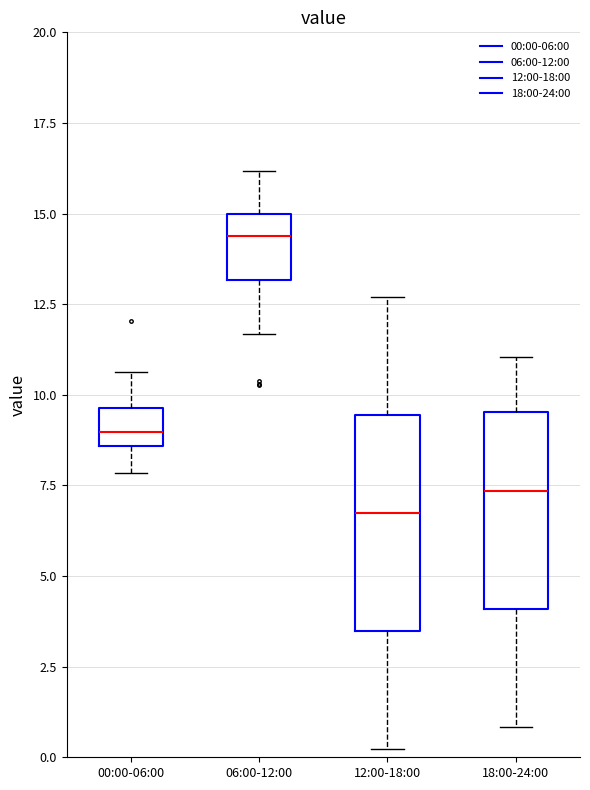

Reading left to right, read every box against the y-axis: the position of its median line, the range the box covers, and the ends of its whiskers. The values are not printed on the chart, so give them approximately, as read against the axis.

00:00-06:00: median 9.0, box 8.5 to 9.5, whiskers 8.0 to 10.5
06:00-12:00: median 14.5, box 13.0 to 15.0, whiskers 11.5 to 16.0
12:00-18:00: median 7.0, box 3.5 to 9.5, whiskers 0.0 to 12.5
18:00-24:00: median 7.5, box 4.0 to 9.5, whiskers 1.0 to 11.0